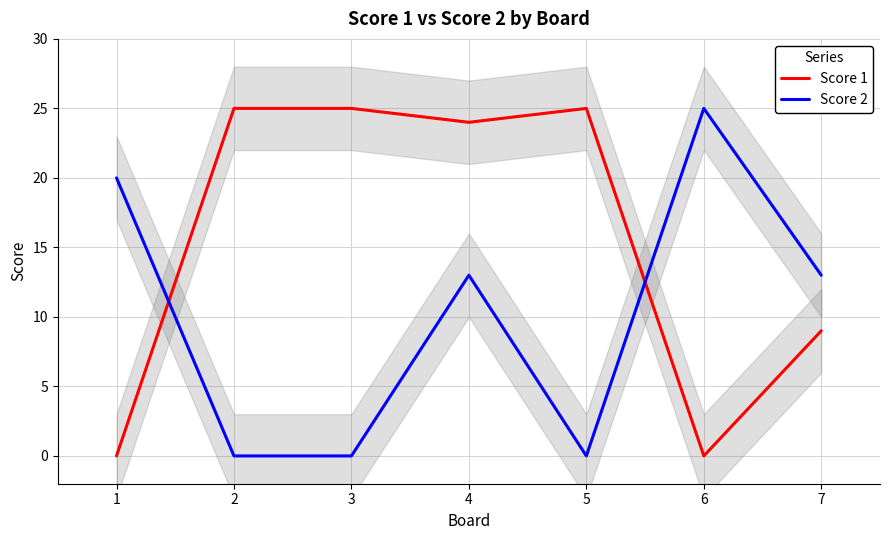

Which series has the widest spread of values?

Score 1